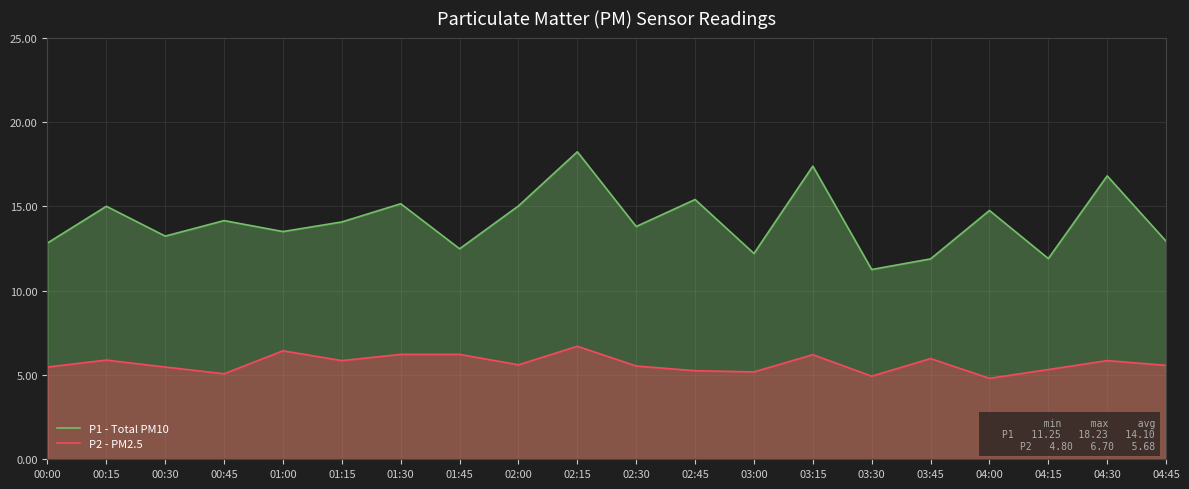

What is the label of the 19th point from the left?

04:30